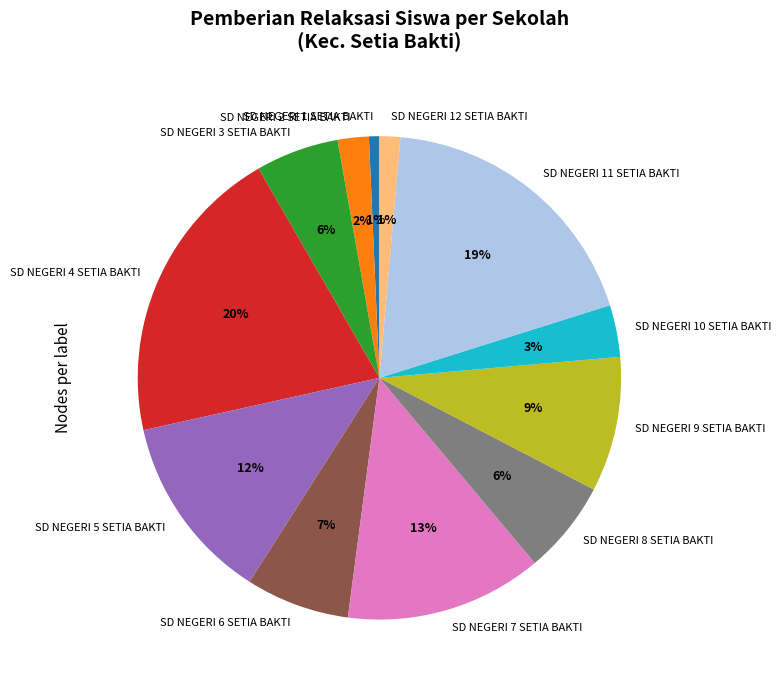

How many segments does this pie chart have?

12